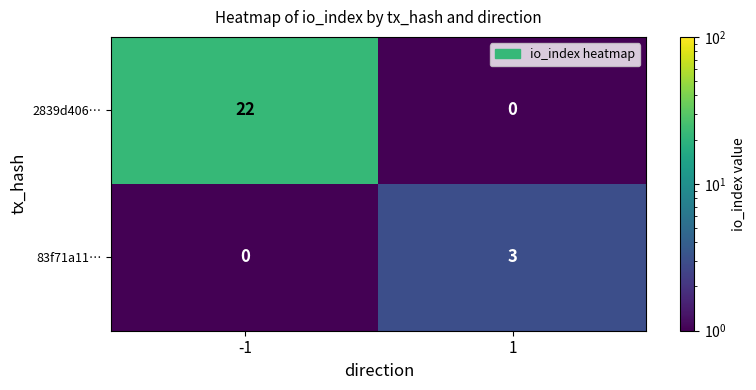

The value of 83f71a11… at 1 is 3. True or false?

True